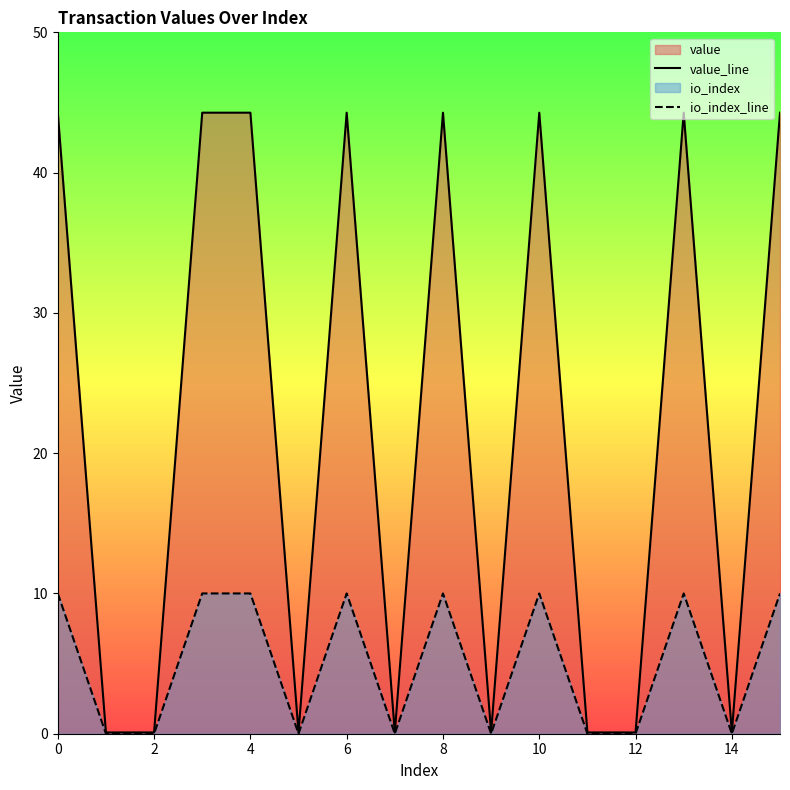

What is the total value across all series at 13?

54.3